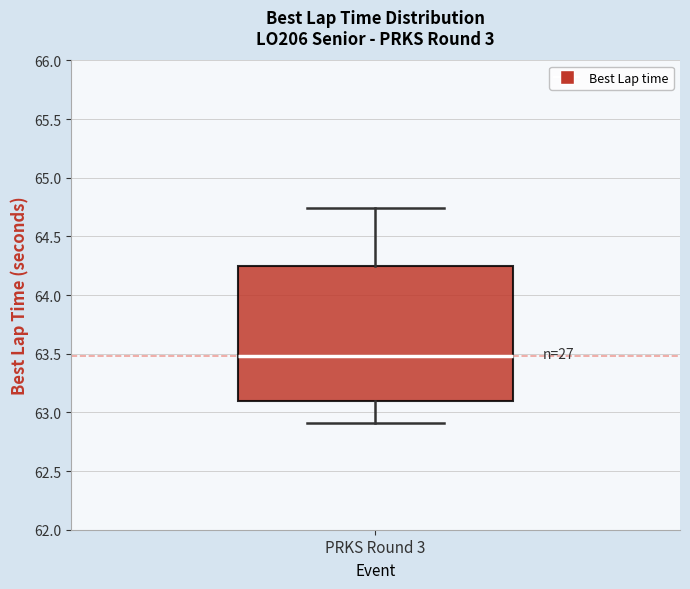

Read this box plot against the y-axis: the position of the median line, the range covered by the box, and the ends of both whiskers. The values are not printed on the chart, so give them approximately, as read against the axis.

median 63.50, box 63.10 to 64.25, whiskers 62.90 to 64.75